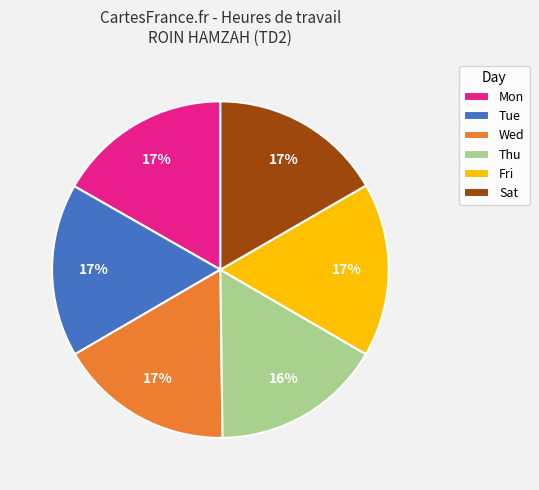

How many segments does this pie chart have?

6